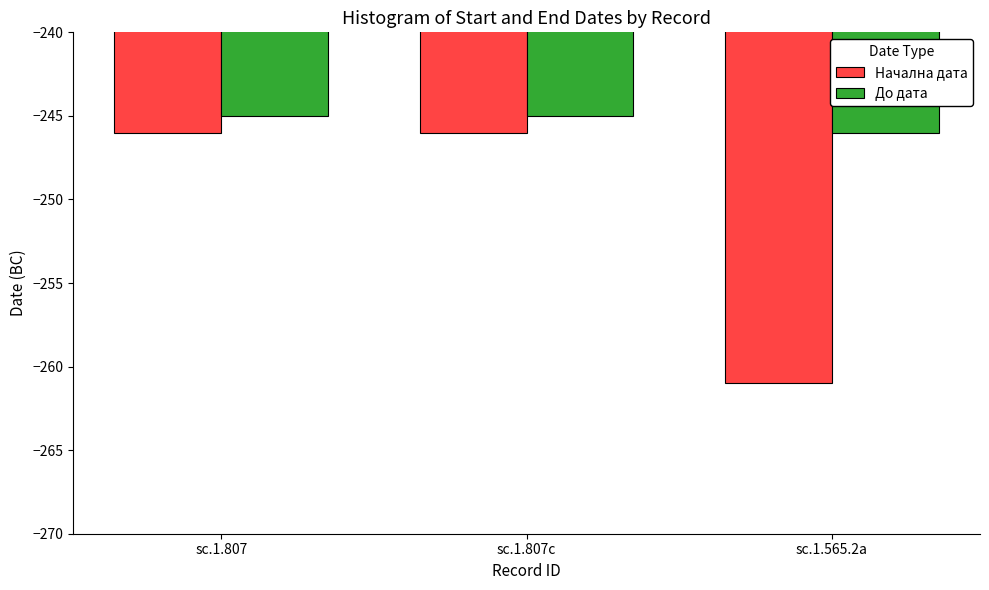

Count the Начална дата values in the range -261 to -246.

3